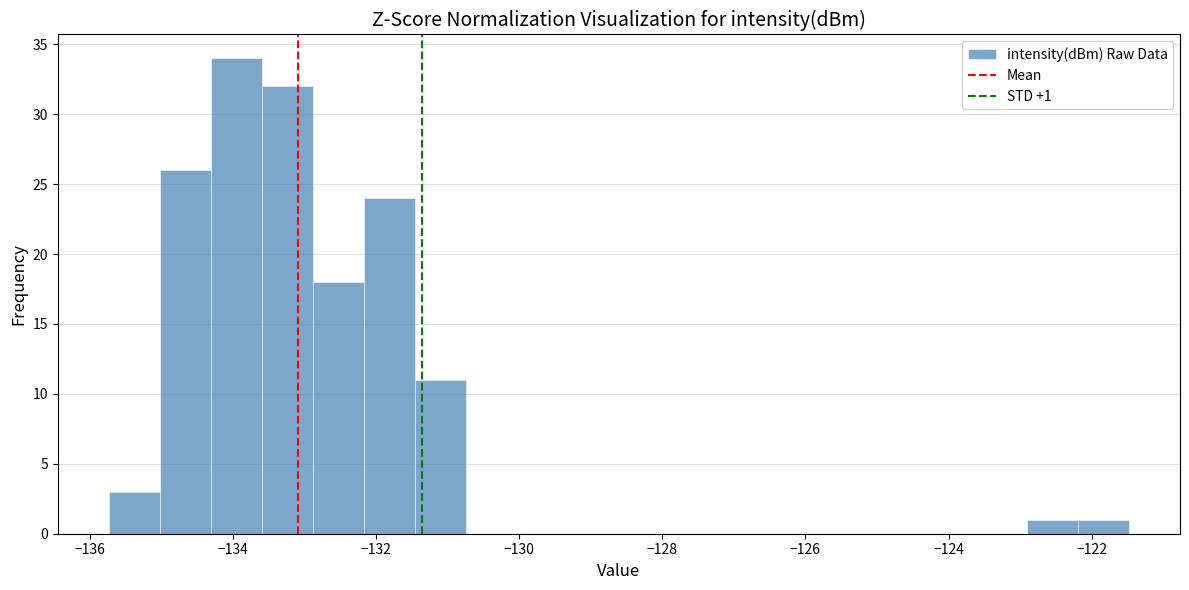

Read against the x-axis, roughly where is the centre of the tallest bar?

-134.0